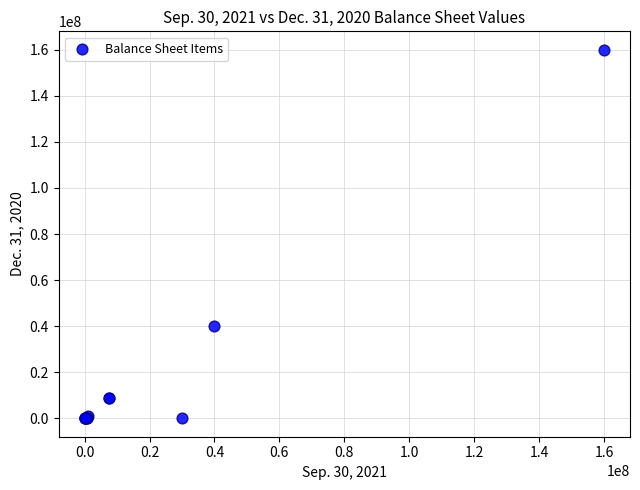

What Y value in the scatter plot is closest to 80000000?

40000000.0